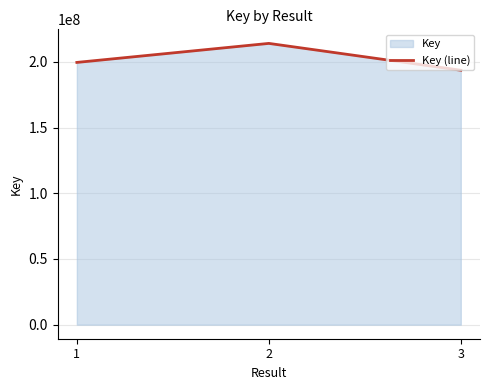

What is the sum of the values at 3 and 1?

393150213